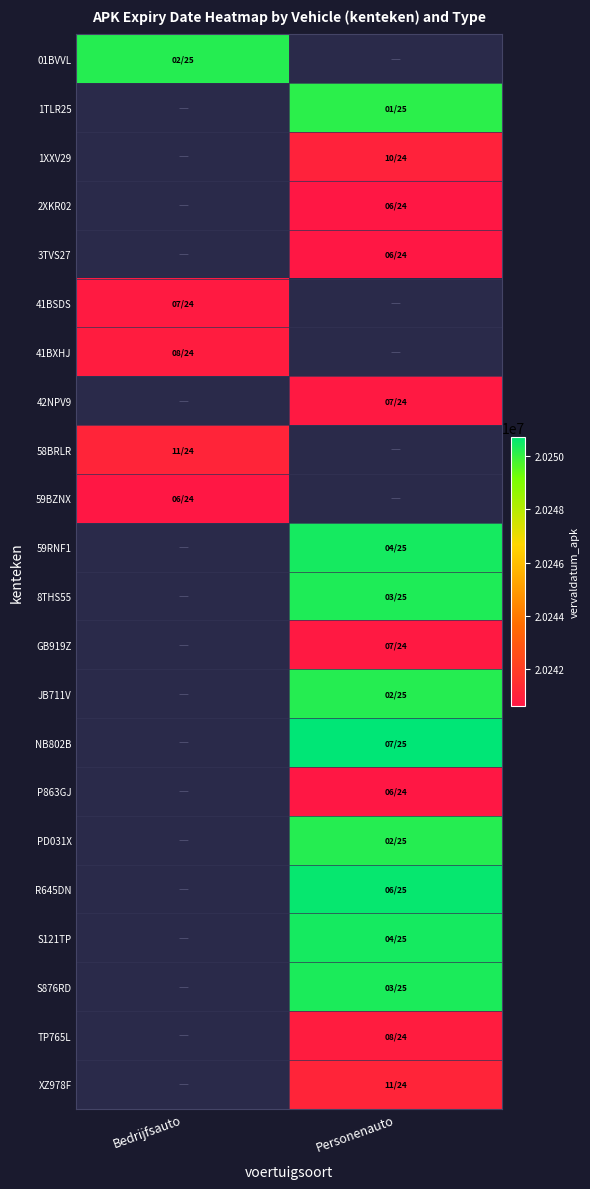

Which label corresponds to the largest value in the chart?

Personenauto